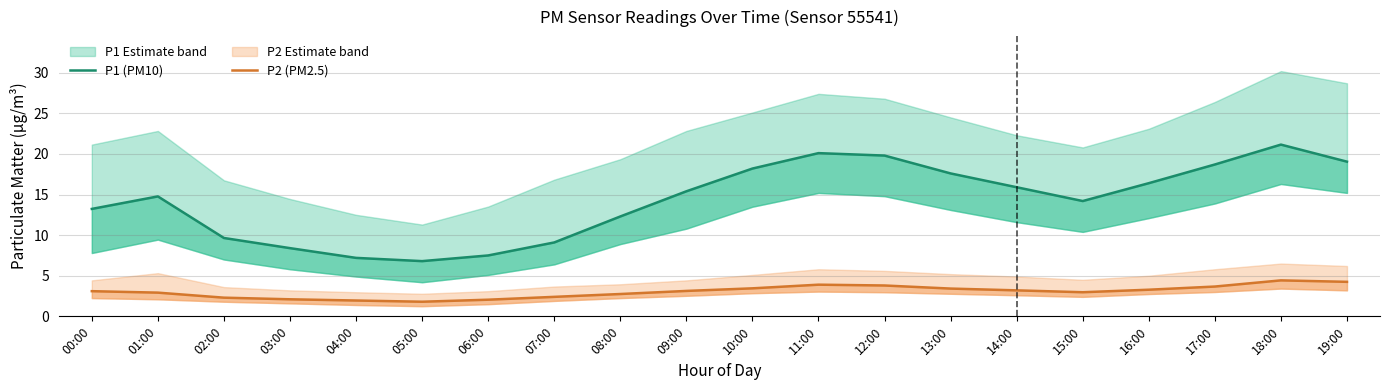

What is the spread (max minus min) of values at 14:00?

12.7